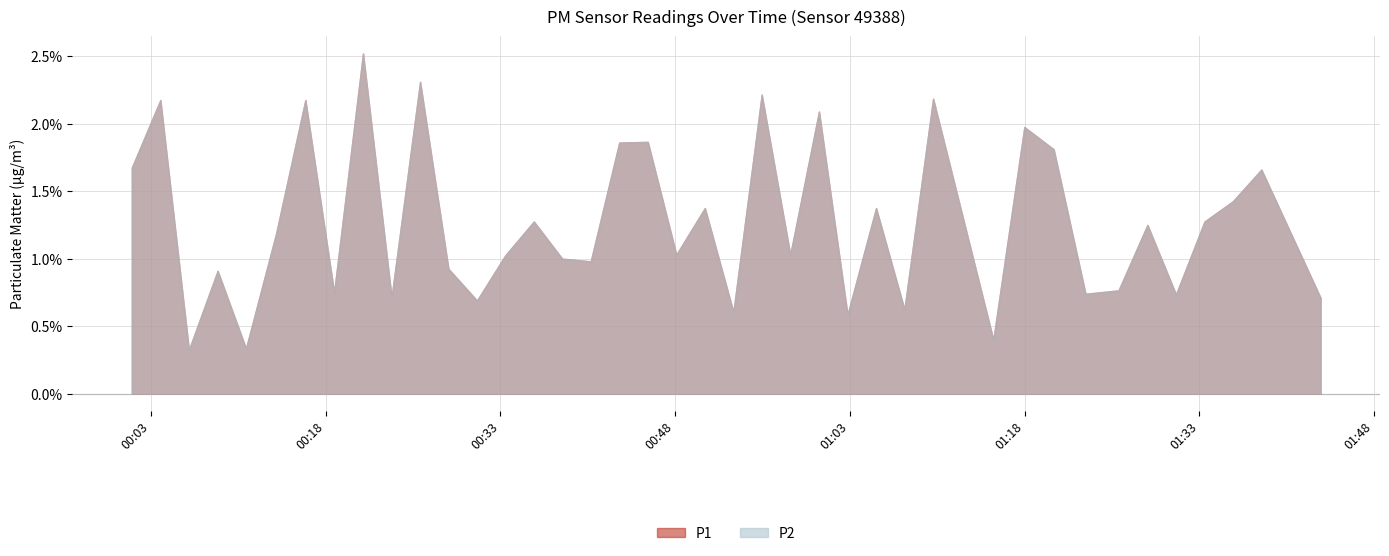

Rank the categories by P1 value from lowest to highest.

2023-08-24T00:11:09, 2023-08-24T00:06:15, 2023-08-24T01:15:19, 2023-08-24T01:07:41, 2023-08-24T00:08:43, 2023-08-24T00:23:39, 2023-08-24T00:30:59, 2023-08-24T00:18:43, 2023-08-24T01:43:25, 2023-08-24T00:53:00, 2023-08-24T01:23:14, 2023-08-24T01:02:48, 2023-08-24T00:38:18, 2023-08-24T01:31:00, 2023-08-24T00:28:32, 2023-08-24T00:40:45, 2023-08-24T00:13:44, 2023-08-24T00:48:06, 2023-08-24T00:33:25, 2023-08-24T01:26:04, 2023-08-24T01:33:27, 2023-08-24T00:57:53, 2023-08-24T00:35:52, 2023-08-24T01:28:33, 2023-08-24T01:05:15, 2023-08-24T00:01:21, 2023-08-24T00:50:33, 2023-08-24T01:35:53, 2023-08-24T00:45:39, 2023-08-24T00:03:48, 2023-08-24T00:16:15, 2023-08-24T01:20:30, 2023-08-24T01:17:59, 2023-08-24T00:43:12, 2023-08-24T01:38:20, 2023-08-24T00:26:06, 2023-08-24T01:00:21, 2023-08-24T01:10:09, 2023-08-24T00:21:12, 2023-08-24T00:55:26